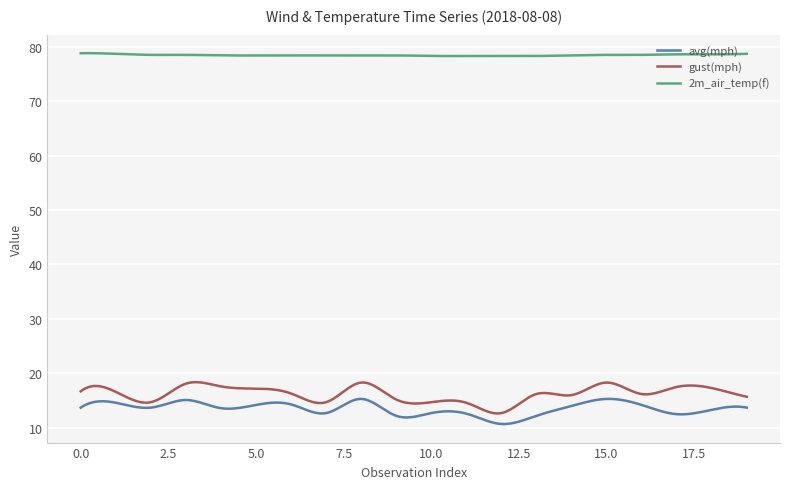

What is the minimum value for gust(mph)?

12.6